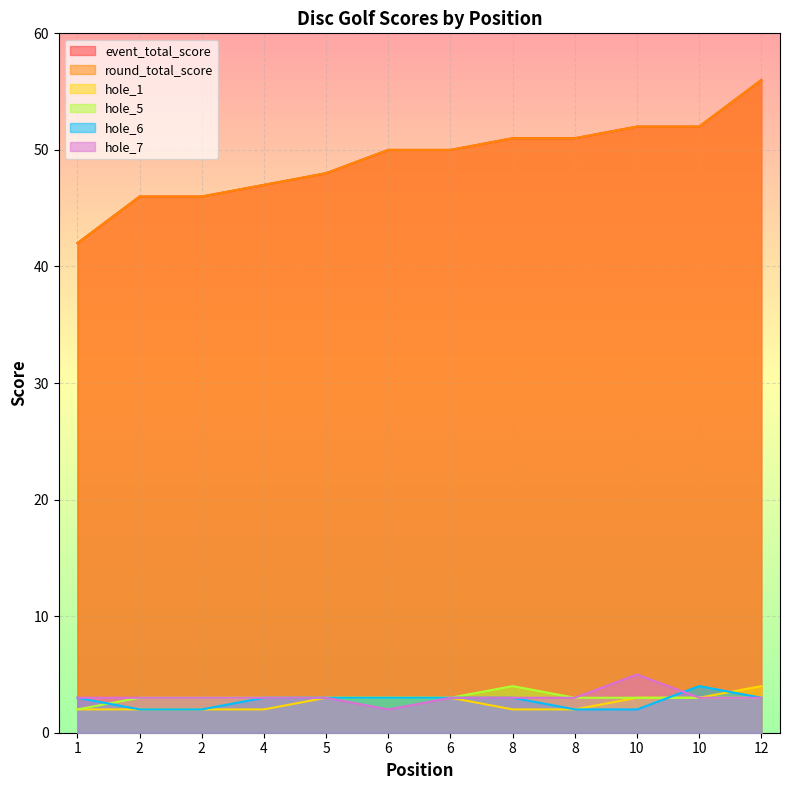

The value of hole_1 at 2 is 2. True or false?

True